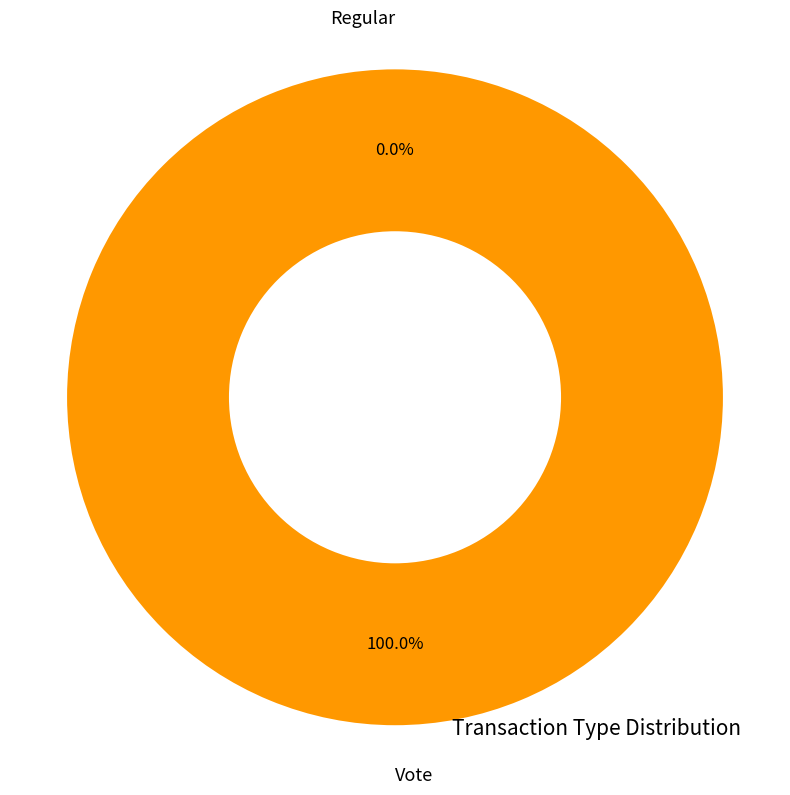

To the nearest percent, what is the difference between the Vote and Regular slice percentages?

100%